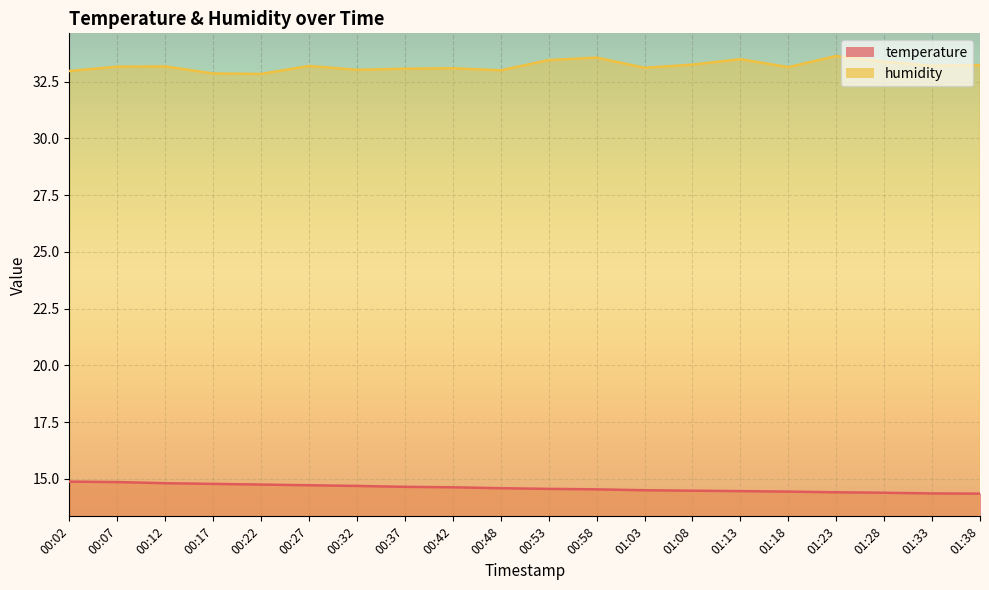

True or false: humidity and temperature intersect in this chart.

False